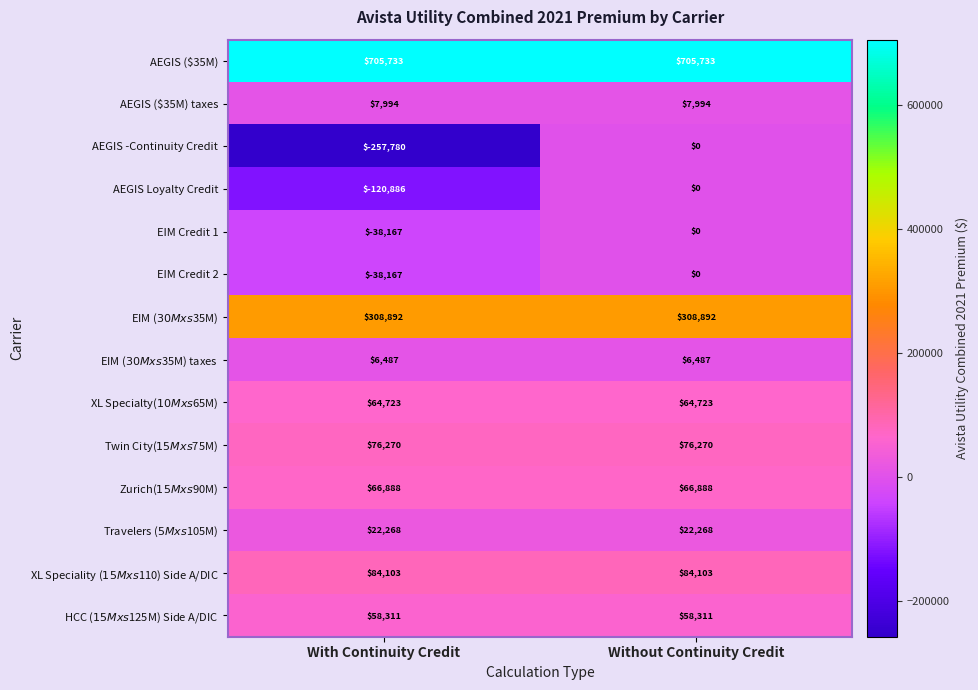

True or false: EIM Credit 2 has a value of -38167 at With Continuity Credit.

True